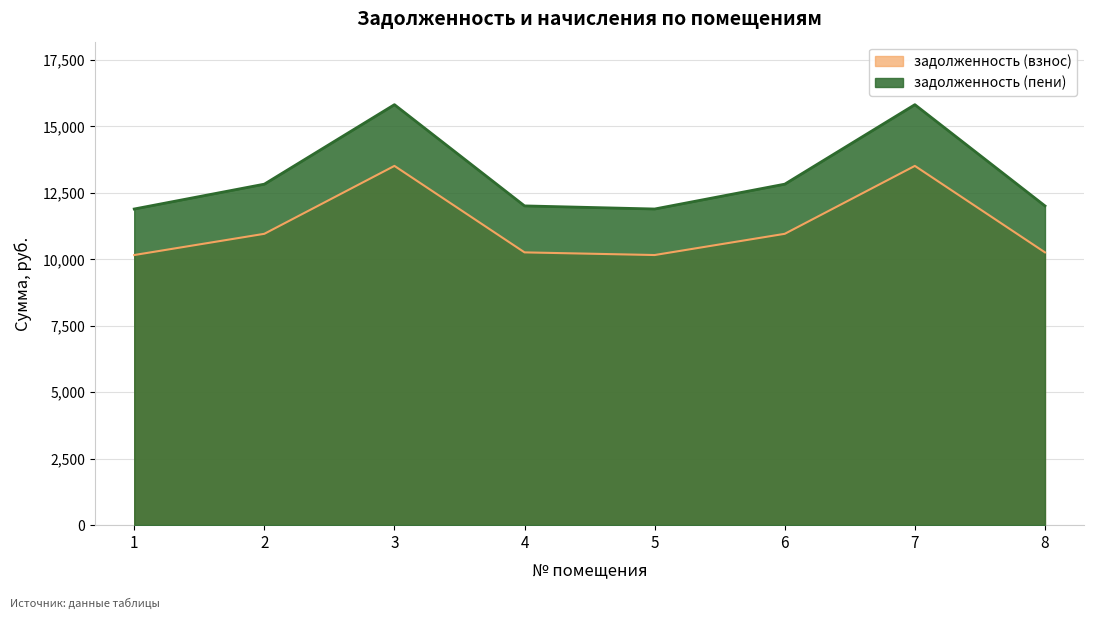

Which series changed the most between 2 and 3?

задолженность (пени)